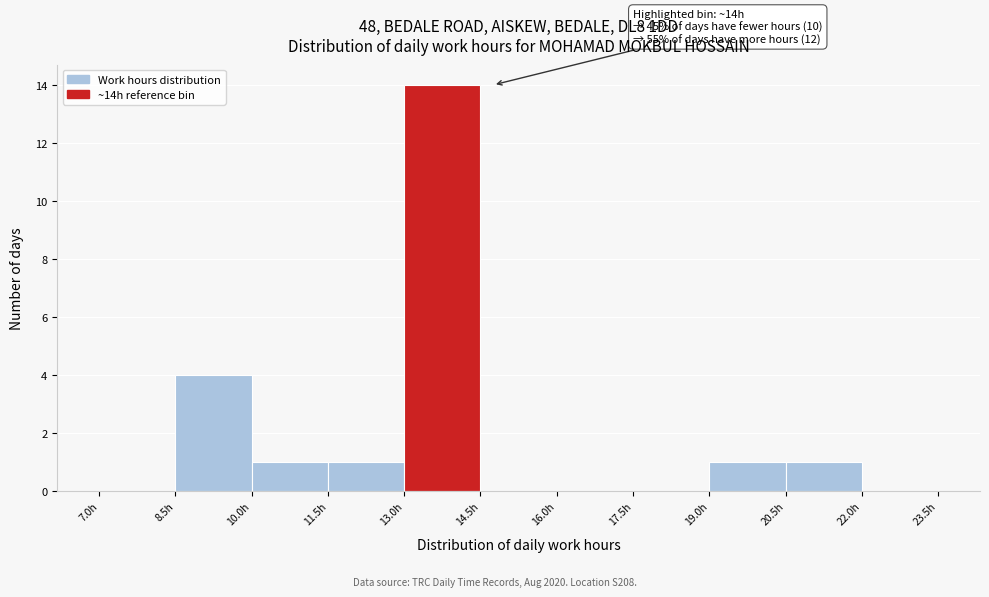

Which range on the x-axis has the tallest bar?

13.0 to 14.5